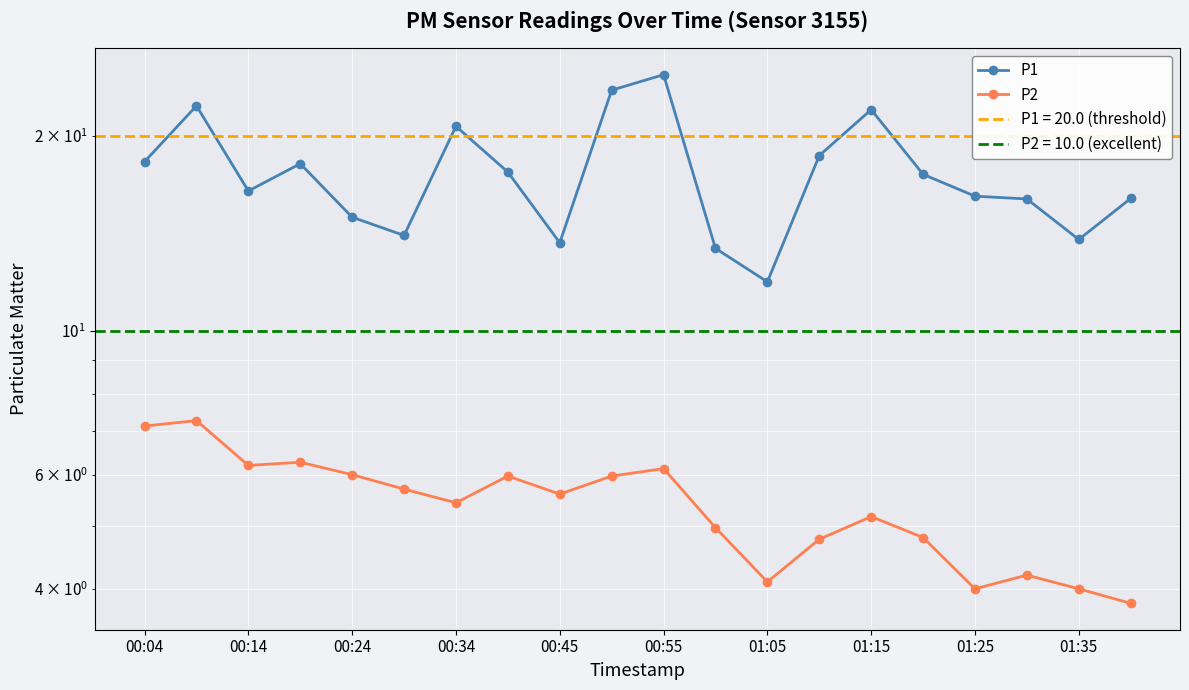

At how many categories does at least one series exceed 14?

16